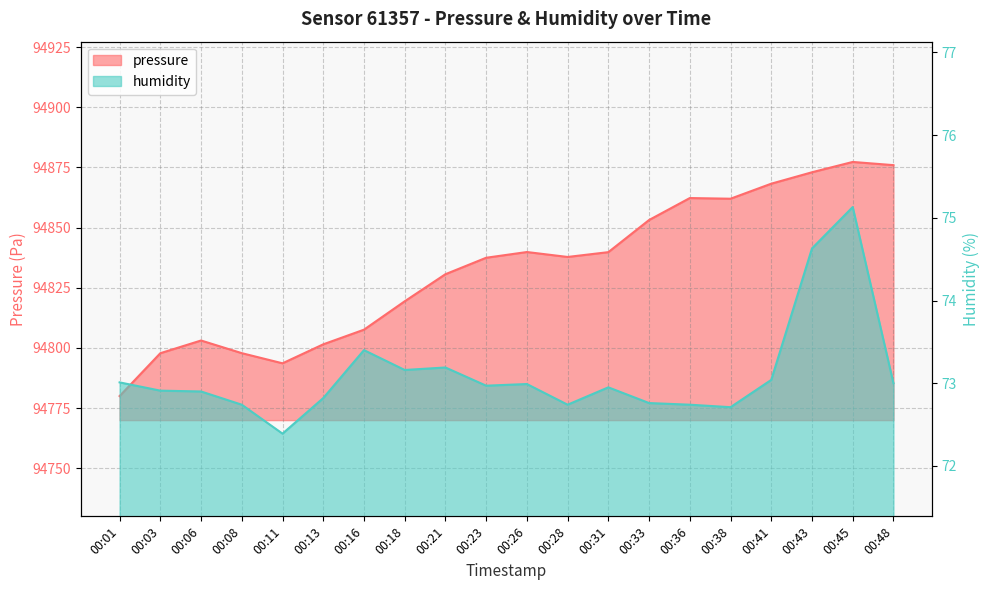

What is the approximate value of pressure at 00:36?

94862.3